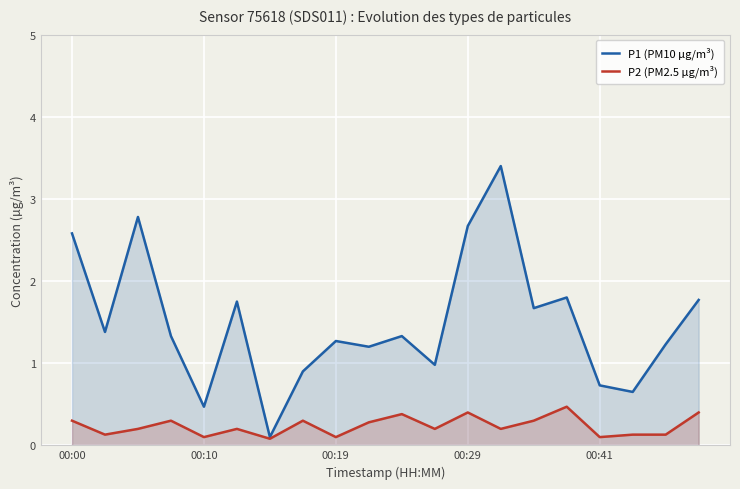

How many interior local valleys does the P1 (PM10 µg/m³) series have?

7